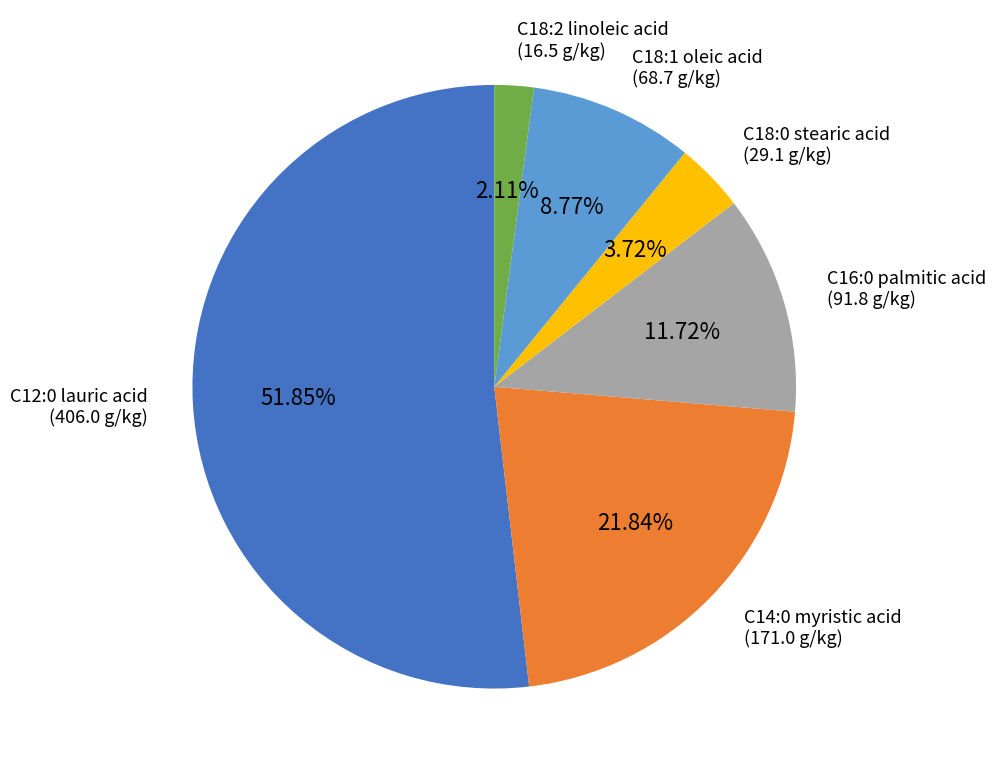

The C18:0 stearic acid slice represents 15% of the pie. True or false?

False